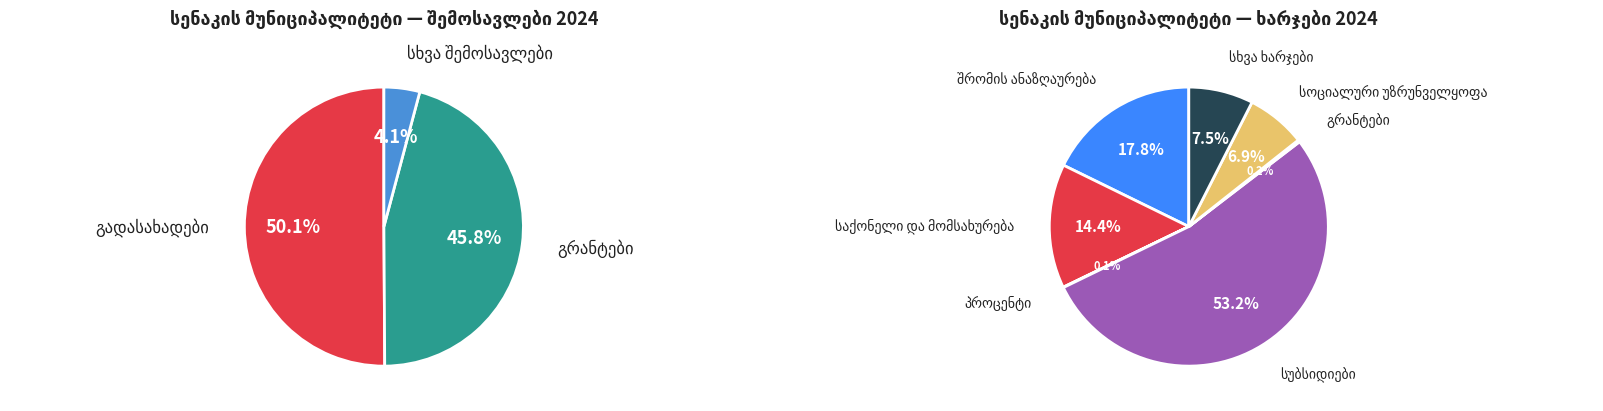

How many segments does this pie chart have?

3